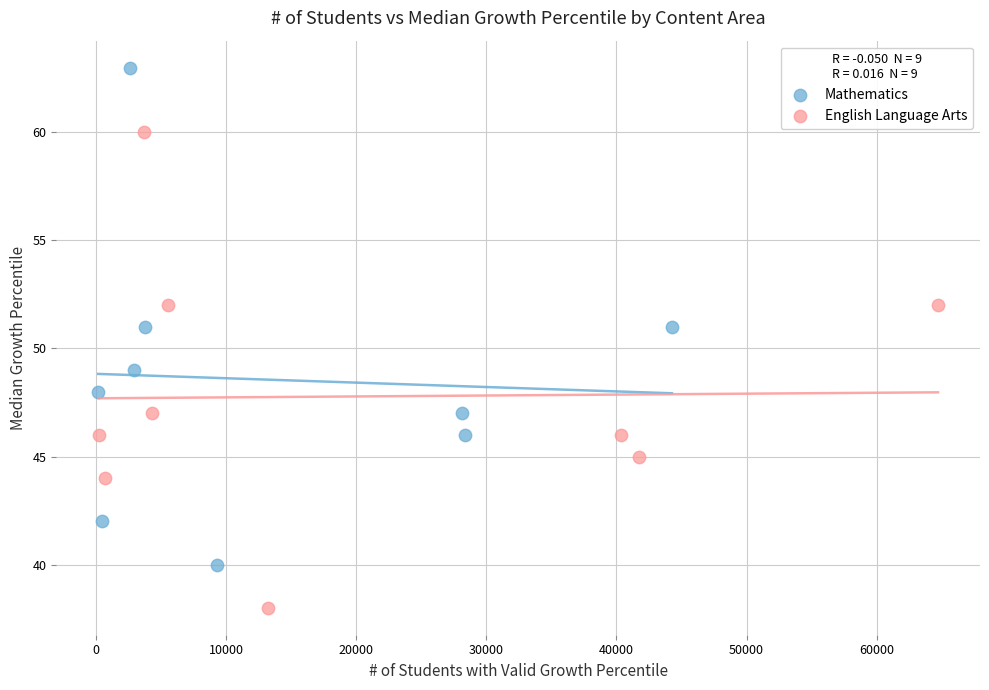

Which series reaches the minimum Y coordinate?

English Language Arts